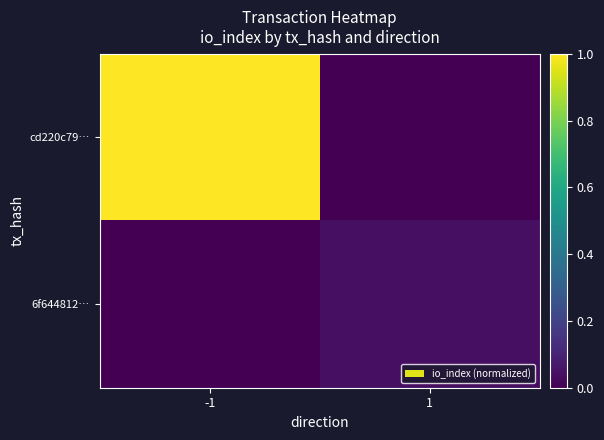

Reading right to left, what are all the values shown in this chart?

cd220c79…: 1=0.0	-1=1.0
6f644812…: 1=0.0	-1=0.0